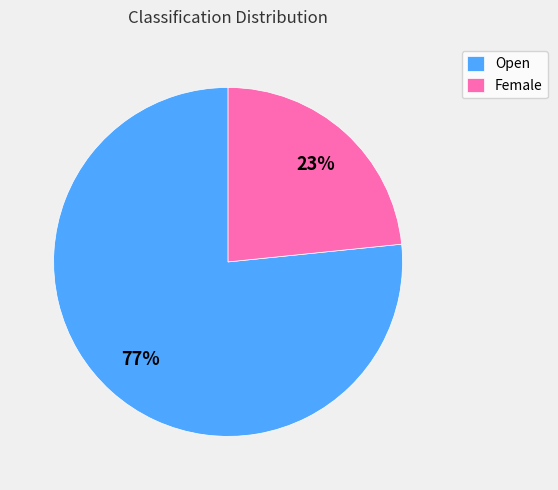

Do Female and Open together represent more than half of the pie?

Yes